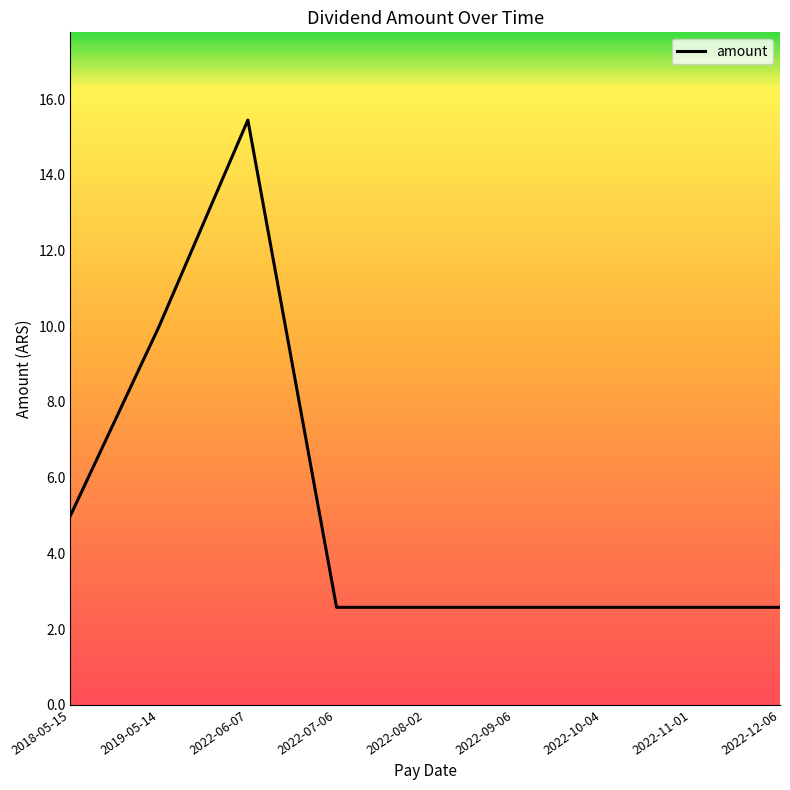

What position from the right is 2022-09-06?

4